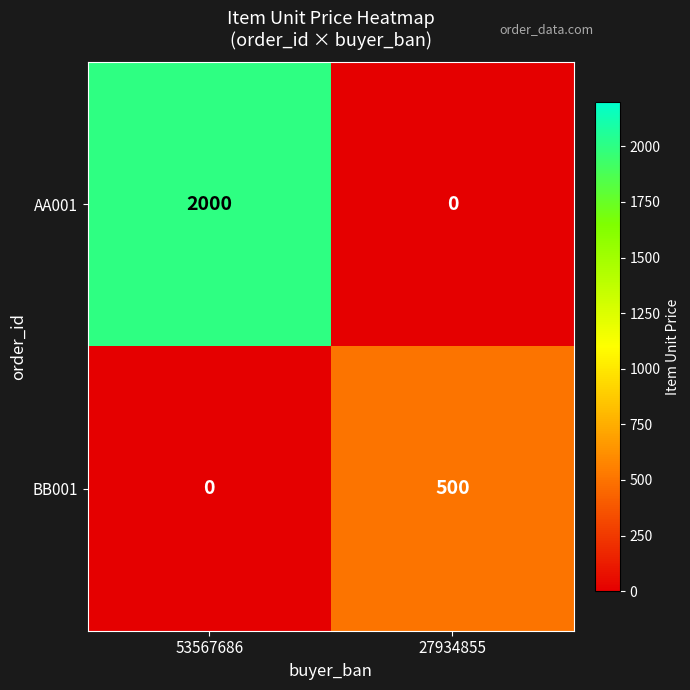

What is the average value of the AA001 series?

1000